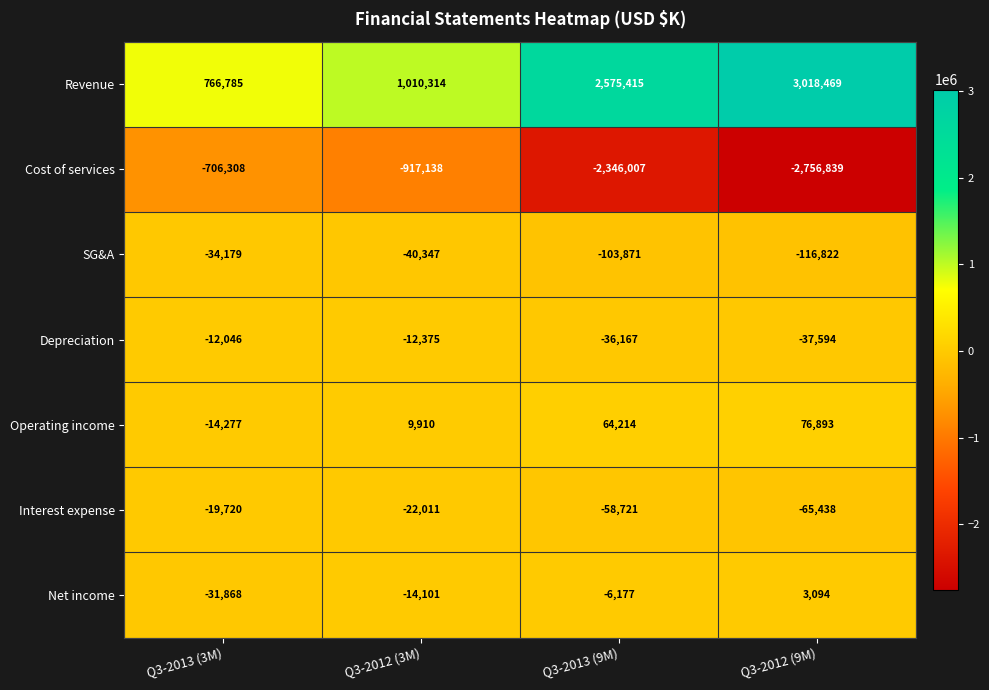

At which label is Depreciation closest to -24820?

Q3-2013 (9M)